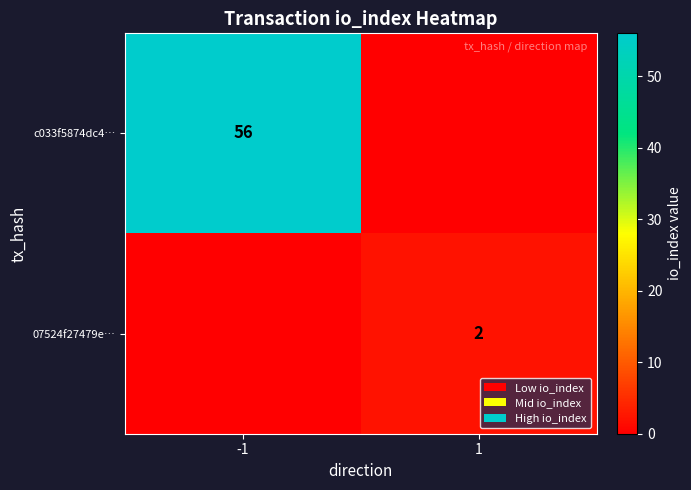

Is it true that 07524f27479e… equals 2 at 1?

True